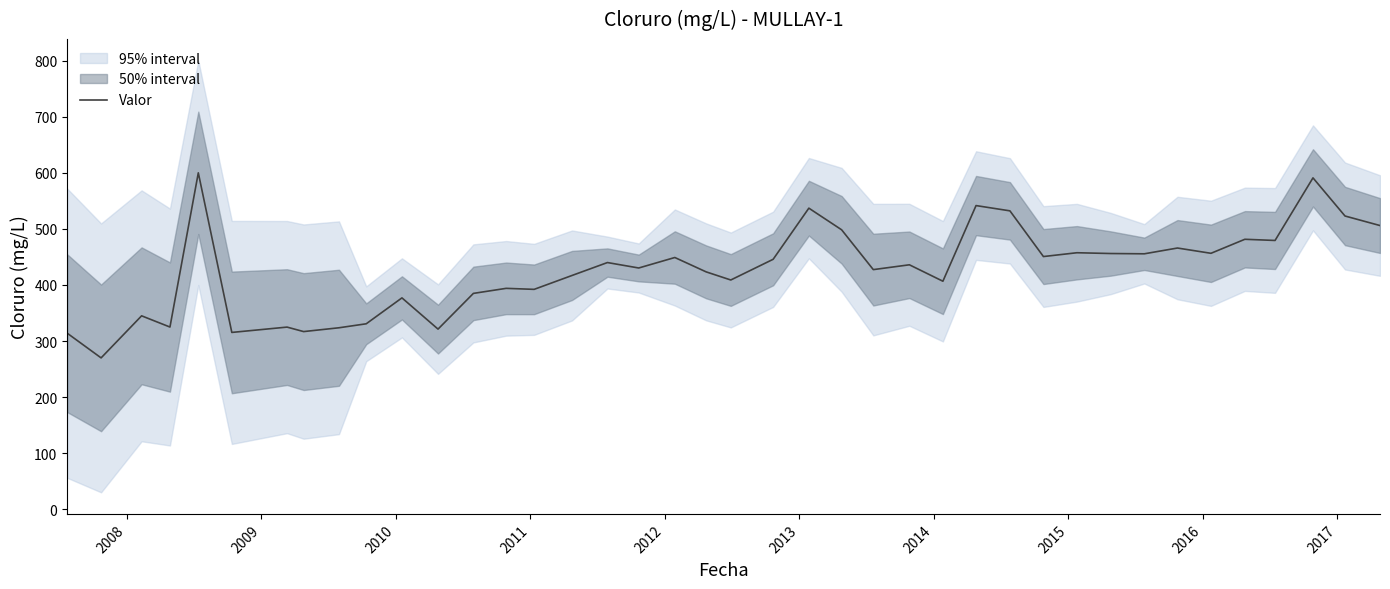

How many interior local peaks (higher than both neighbors) does the data have?

14